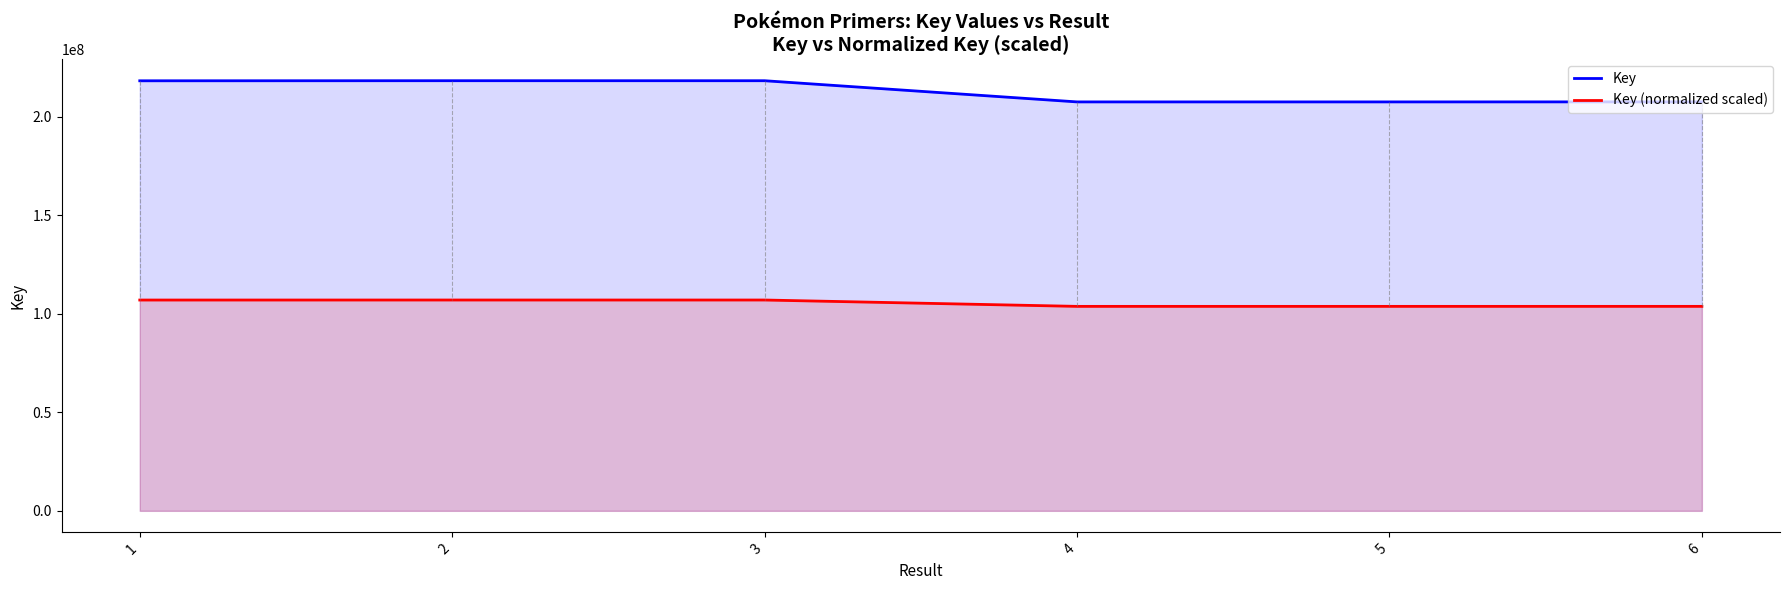

True or false: Key has more than 1 points higher than both neighbors.

False